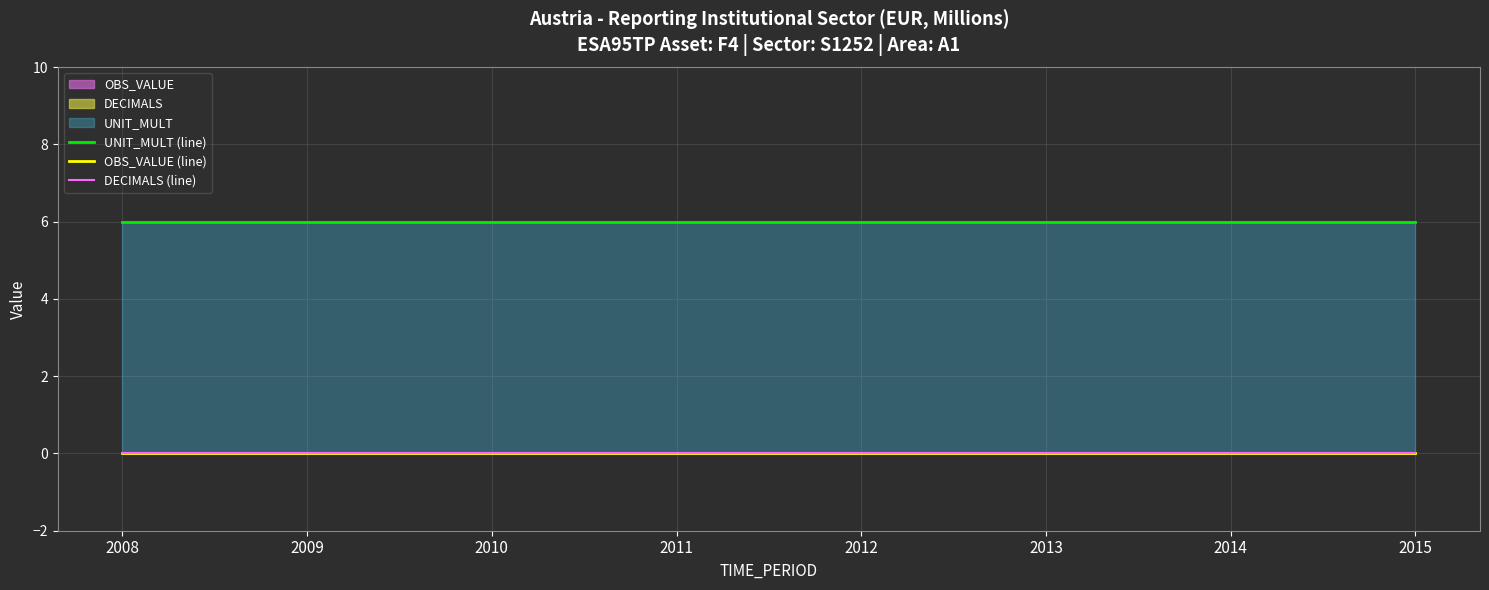

True or false: OBS_VALUE (line) and UNIT_MULT (line) intersect in this chart.

False